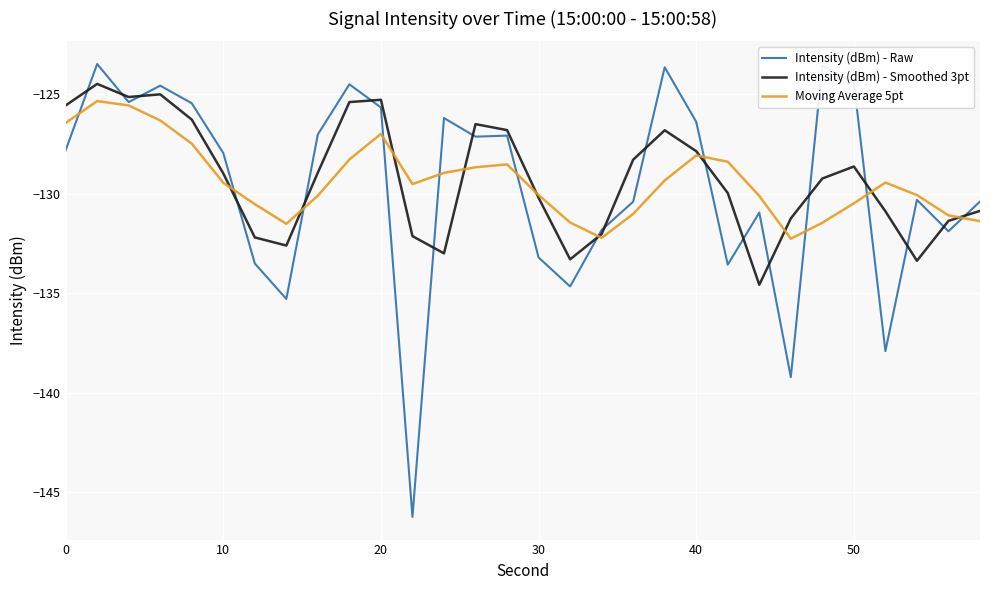

How many lines are shown in the chart?

3